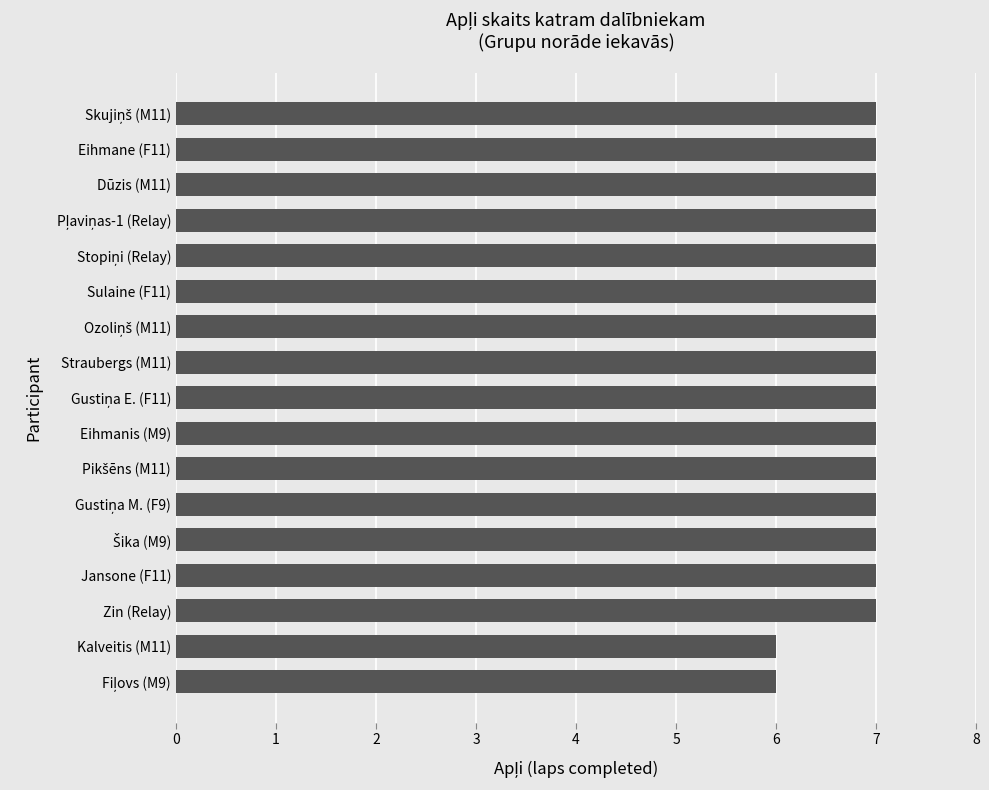

What is the average value?

7